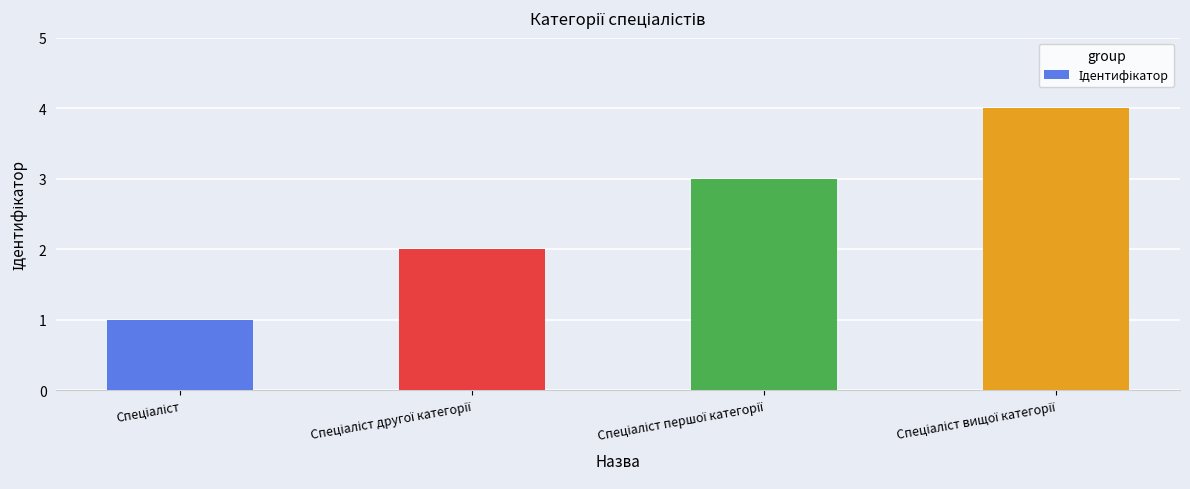

What is the difference between the maximum and second lowest values?

2